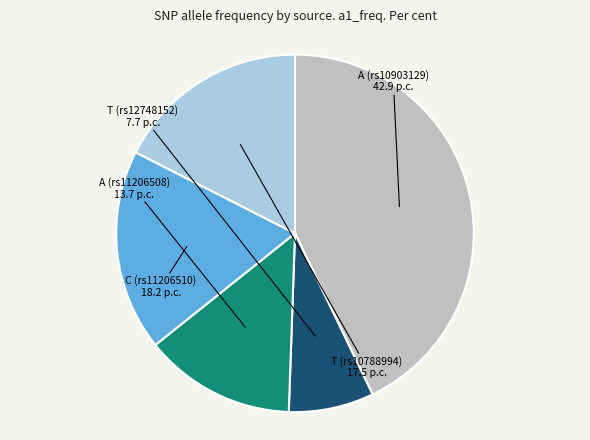

Which category has the biggest portion of the pie?

A (rs10903129)